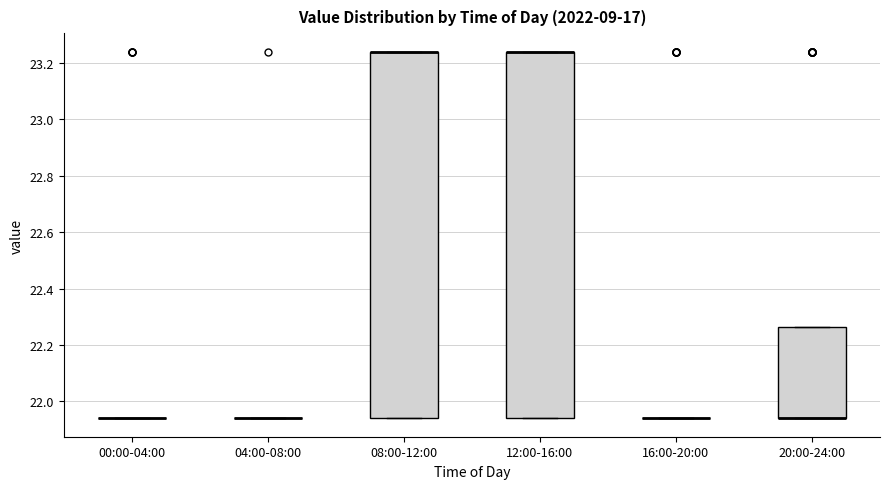

Reading left to right, transcribe this box plot: for each box, give where its median line is, the range the box spans, and where its two whiskers end, as read against the y-axis. The values are not printed on the chart, so give them approximately, as read against the axis.

00:00-04:00: box collapsed to a line at 21.94, whiskers 21.94 to 21.94
04:00-08:00: box collapsed to a line at 21.94, whiskers 21.94 to 21.94
08:00-12:00: median 23.24 (drawn on the box's upper edge), box 21.94 to 23.24, whiskers 21.94 to 23.24
12:00-16:00: median 23.24 (drawn on the box's upper edge), box 21.94 to 23.24, whiskers 21.94 to 23.24
16:00-20:00: box collapsed to a line at 21.94, whiskers 21.94 to 21.94
20:00-24:00: median 21.94 (drawn on the box's lower edge), box 21.94 to 22.26, whiskers 21.94 to 22.26